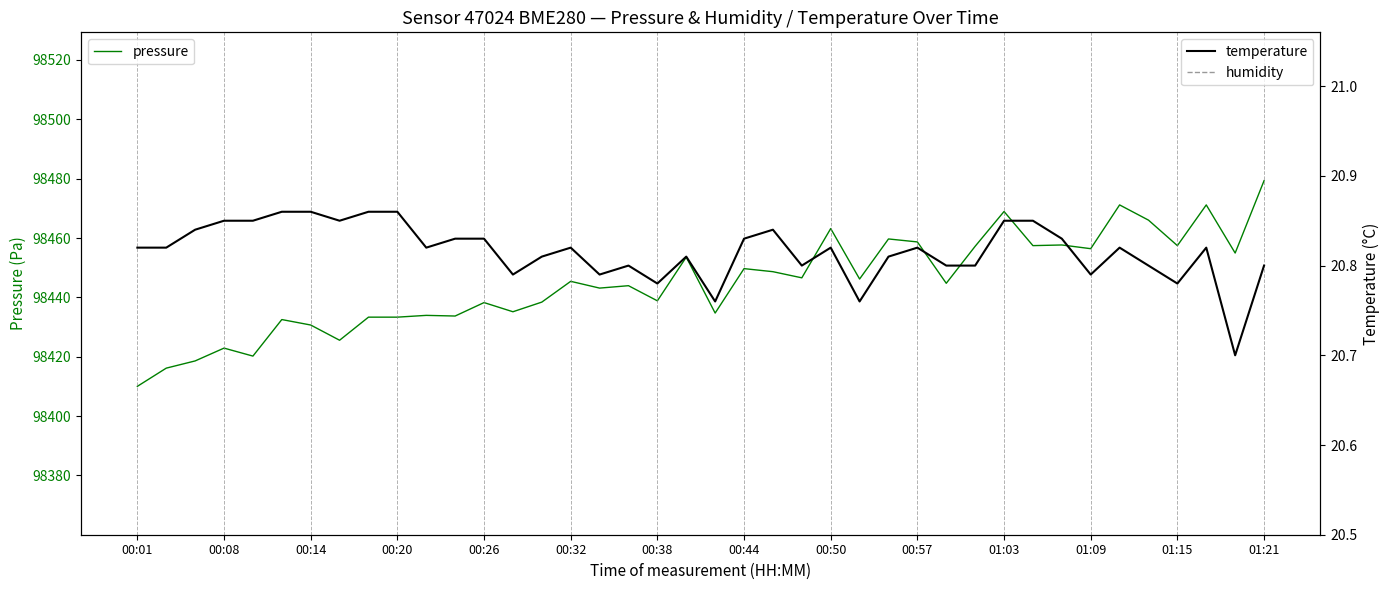

True or false: pressure and temperature cross at least once.

False